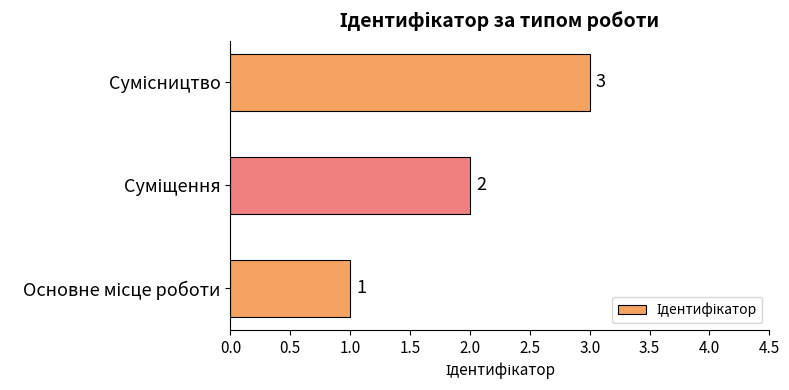

How many values are between 1 and 3?

3